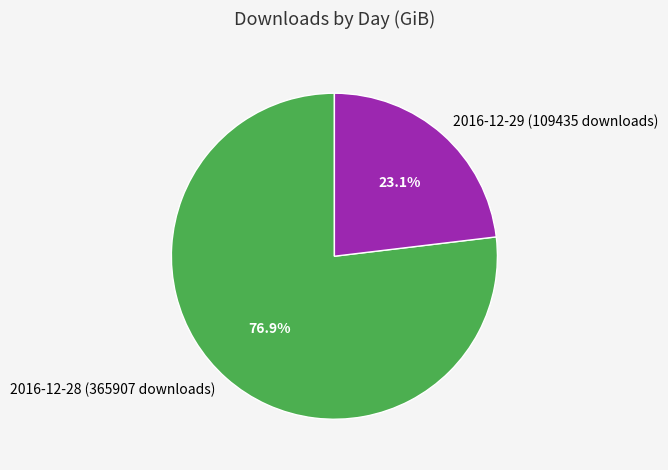

Approximately how many times larger is the value at 2016-12-29 (109435 downloads) compared to 2016-12-28 (365907 downloads)?

0.3